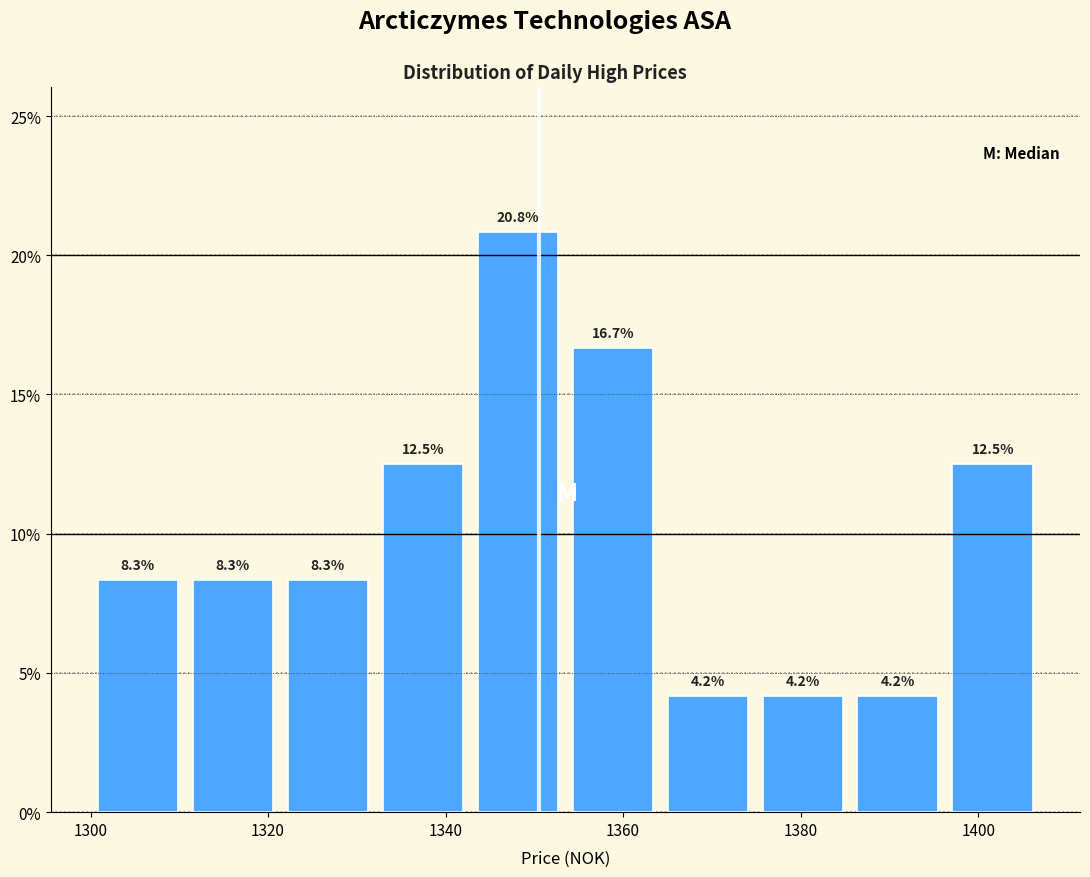

Which range on the x-axis has the tallest bar?

1342 to 1354